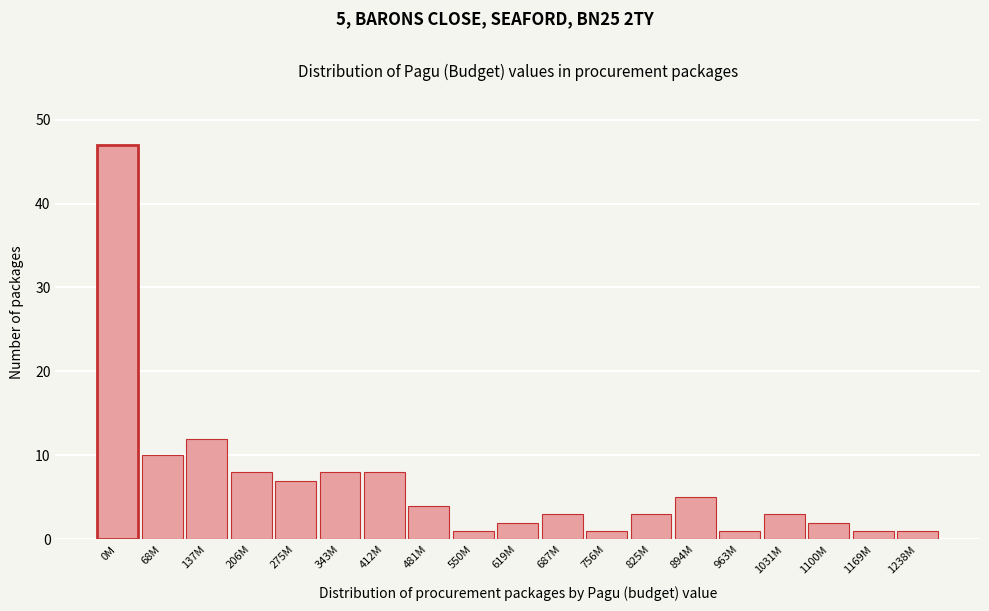

Reading left to right, what are all the values shown in this chart?

0M=47	68M=10	137M=12	206M=8	275M=7	343M=8	412M=8	481M=4	550M=1	619M=2	687M=3	756M=1	825M=3	894M=5	963M=1	1031M=3	1100M=2	1169M=1	1238M=1